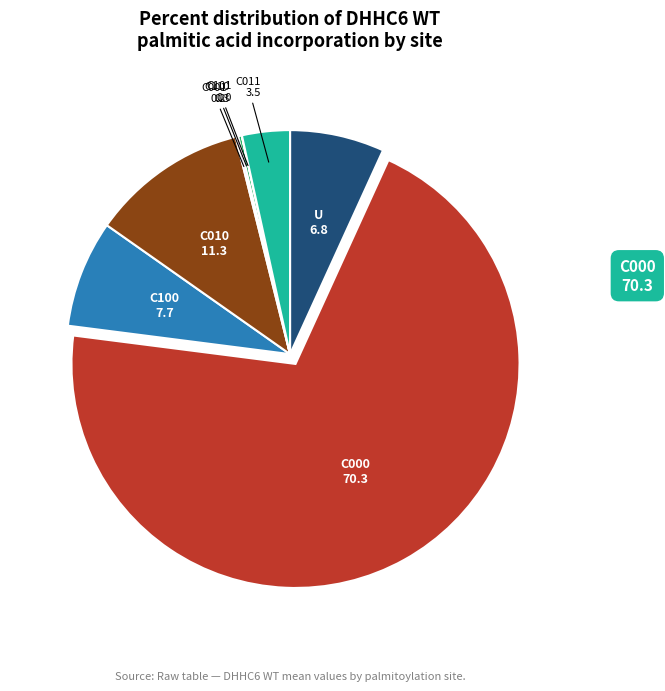

Is there a majority slice in this chart?

Yes